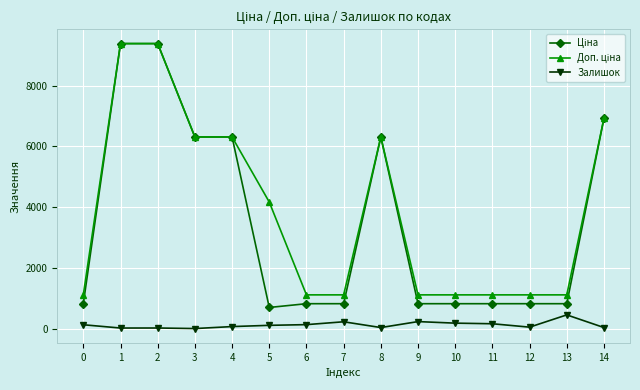

What is the greatest value displayed?

9384.0